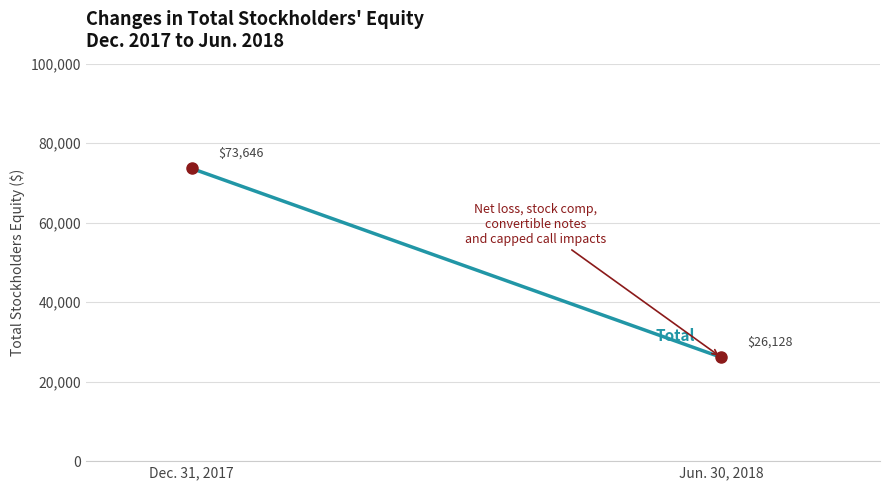

At which label is the value closest to 49887?

Dec. 31, 2017